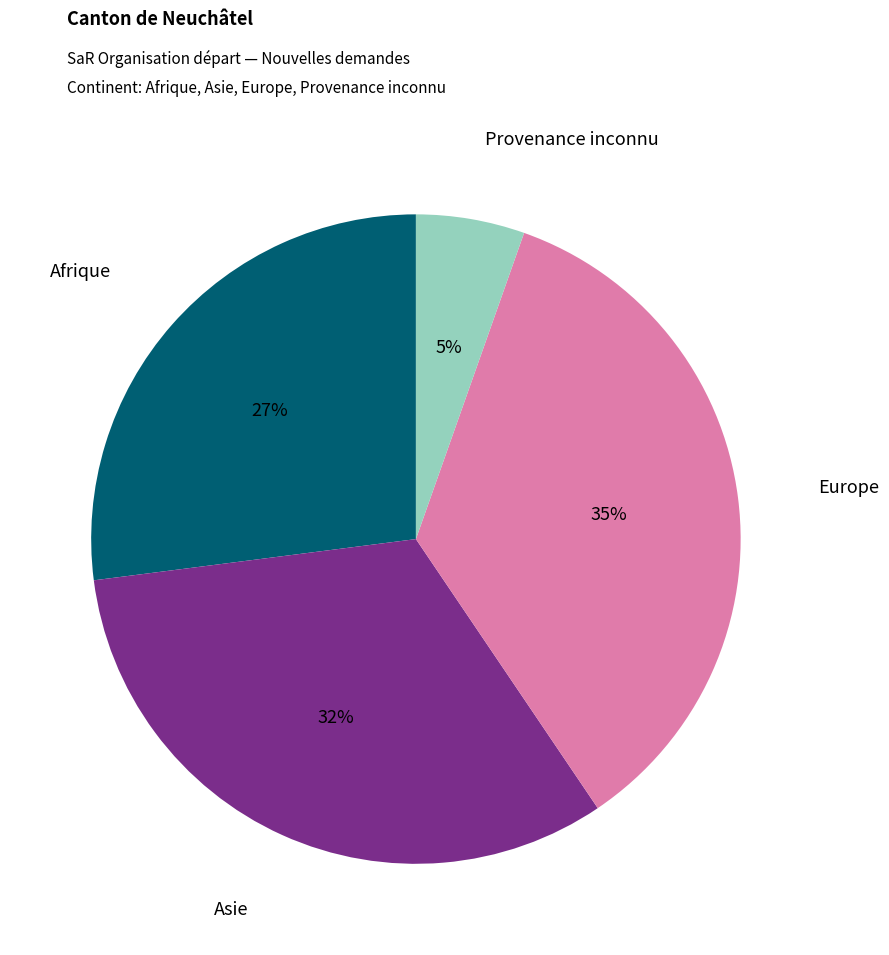

To the nearest percent, what portion does Europe represent?

35%